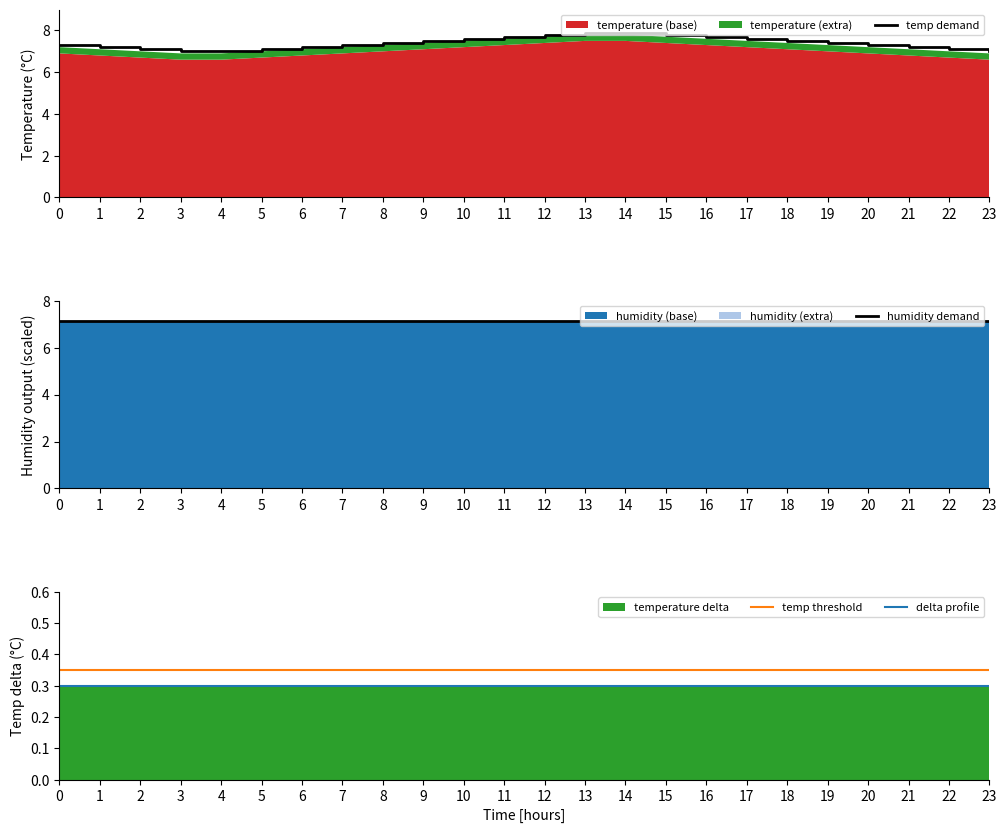

Reading left to right, what are all the values shown in this chart?

temp demand: 7.3	7.2	7.1	7.0	7.0	7.1	7.2	7.3	7.4	7.5	7.6	7.7	7.8	7.9	7.9	7.8	7.7	7.6	7.5	7.4	7.3	7.2	7.1	7.0
humidity demand: 7.1	7.1	7.1	7.1	7.1	7.1	7.1	7.1	7.1	7.1	7.1	7.1	7.1	7.1	7.1	7.1	7.1	7.1	7.1	7.1	7.1	7.1	7.1	7.1
temp threshold: 0.3	0.3	0.3	0.3	0.3	0.3	0.3	0.3	0.3	0.3	0.3	0.3	0.3	0.3	0.3	0.3	0.3	0.3	0.3	0.3	0.3	0.3	0.3	0.3
delta profile: 0.3	0.3	0.3	0.3	0.3	0.3	0.3	0.3	0.3	0.3	0.3	0.3	0.3	0.3	0.3	0.3	0.3	0.3	0.3	0.3	0.3	0.3	0.3	0.3